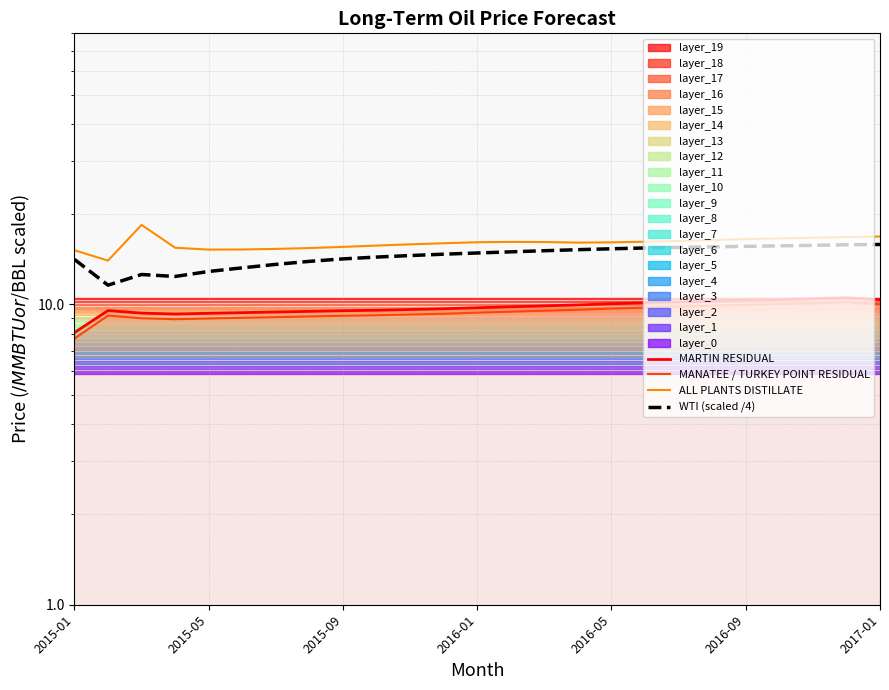

True or false: MANATEE / TURKEY POINT RESIDUAL and ALL PLANTS DISTILLATE intersect in this chart.

False